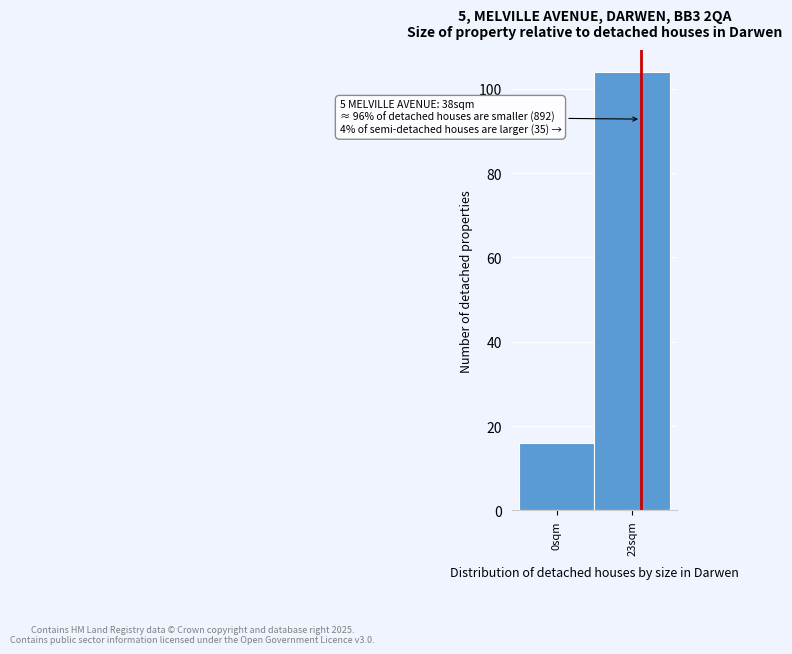

Reading left to right, extract all data points from this chart.

0sqm=16	23sqm=104